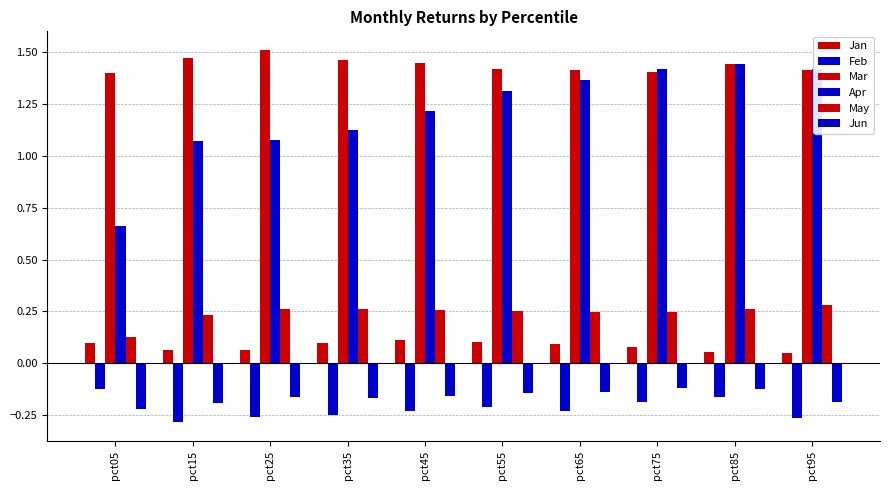

Which label corresponds to the largest value in the chart?

pct25